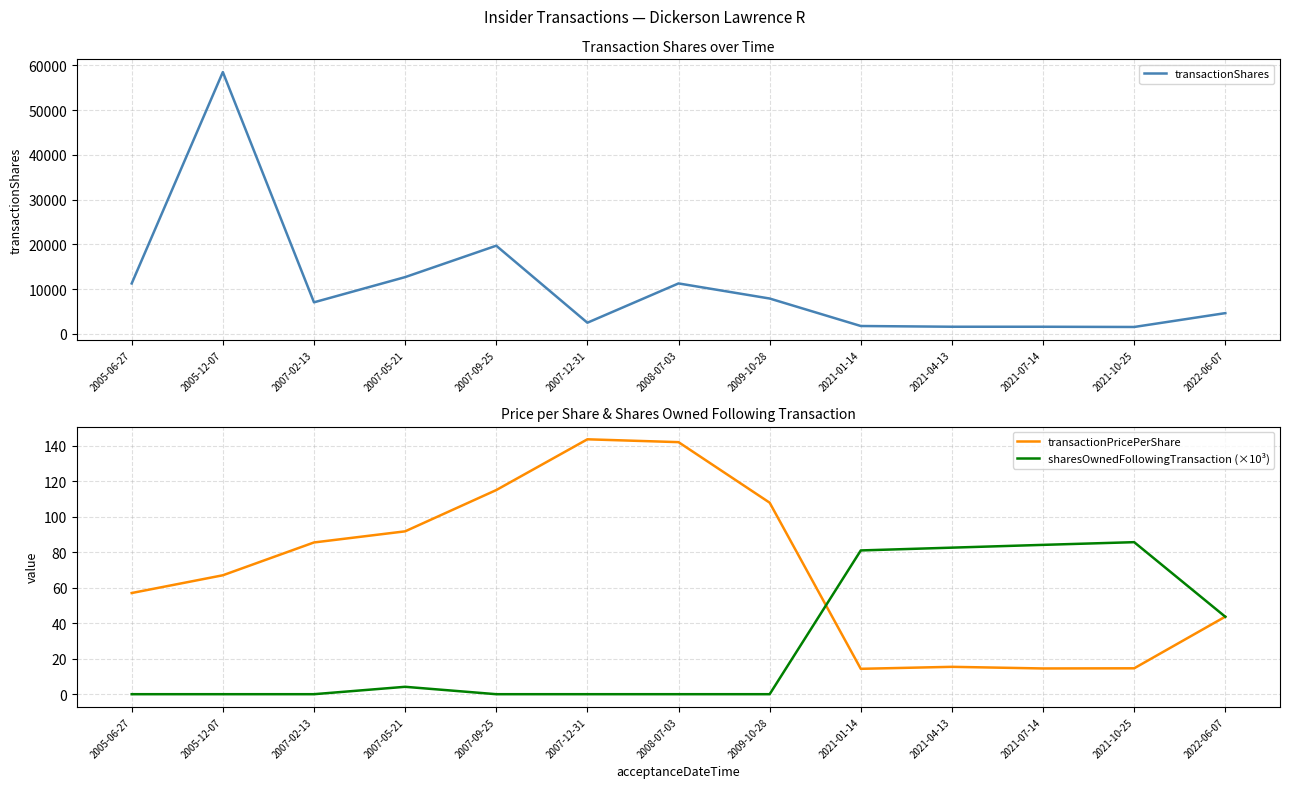

The transactionShares series shows 1568.0 at 2021-07-14. True or false?

True